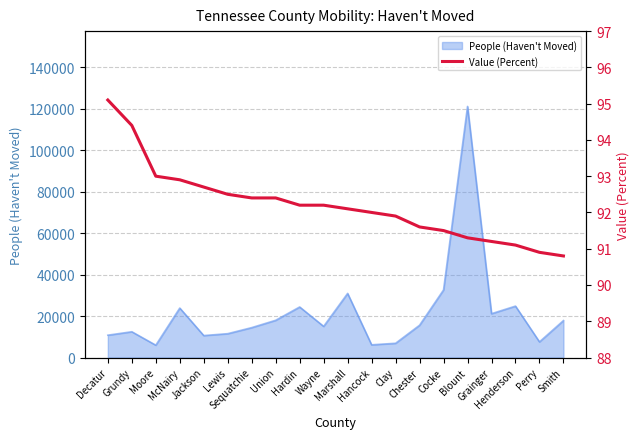

What is the change in value from Perry to Smith?

-0.1